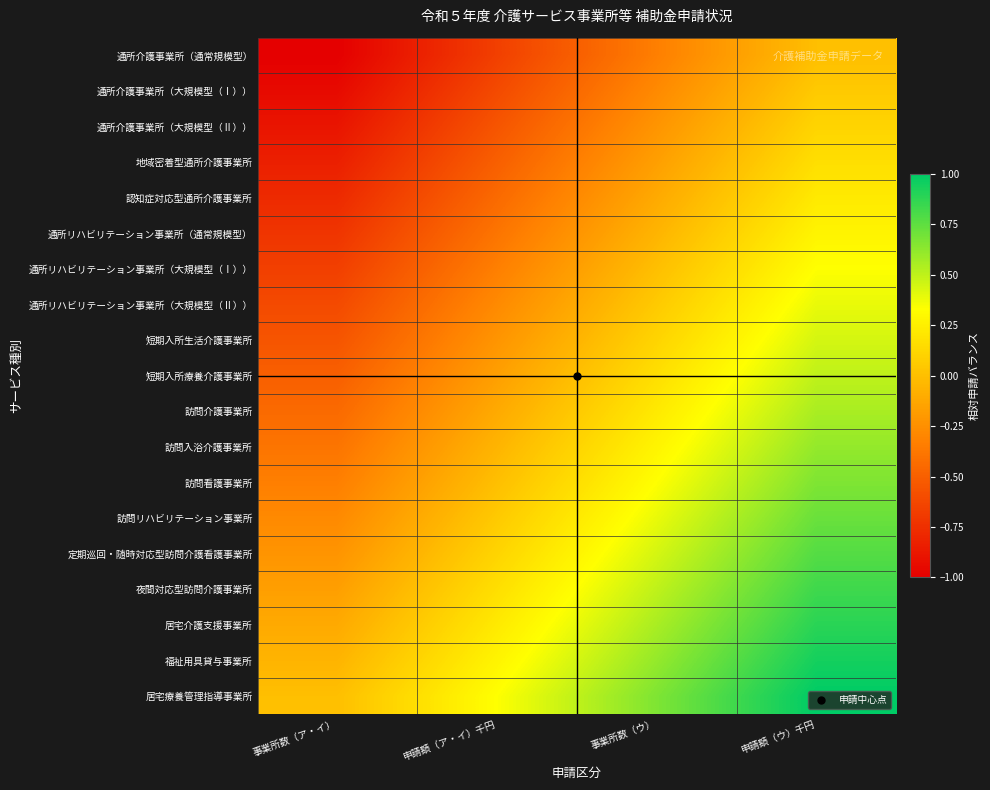

What is the smallest value displayed?

-1.0